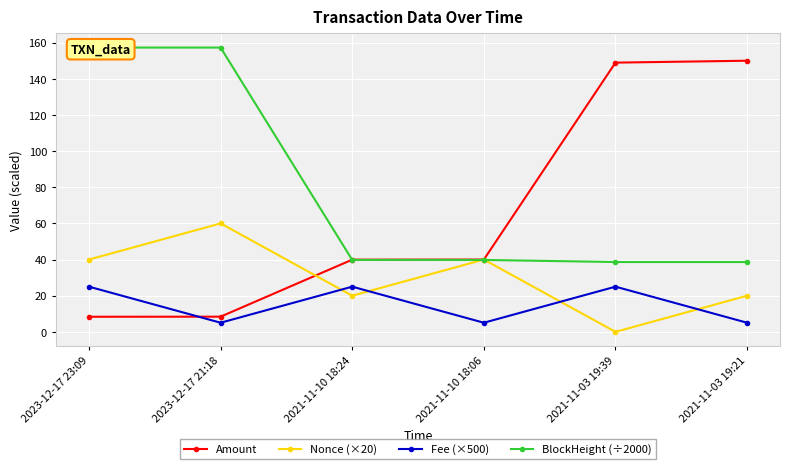

Which category has the highest value in the Fee (×500) series?

2023-12-17 23:09